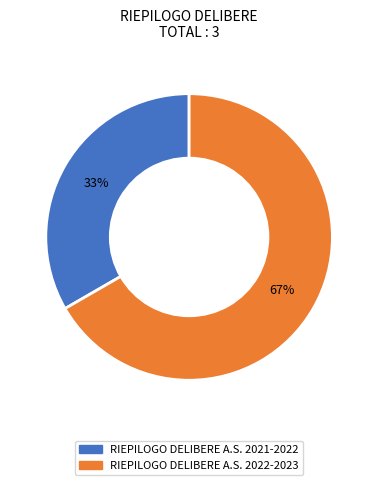

How many slices are in this pie chart?

2